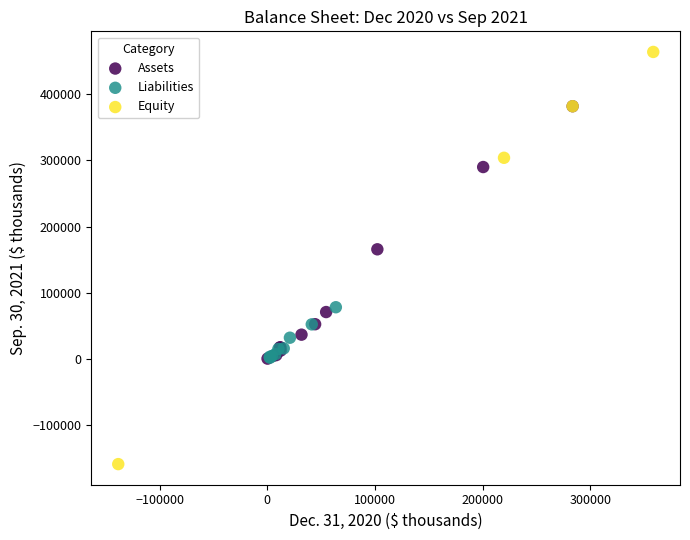

Which series reaches the minimum Y coordinate?

Equity